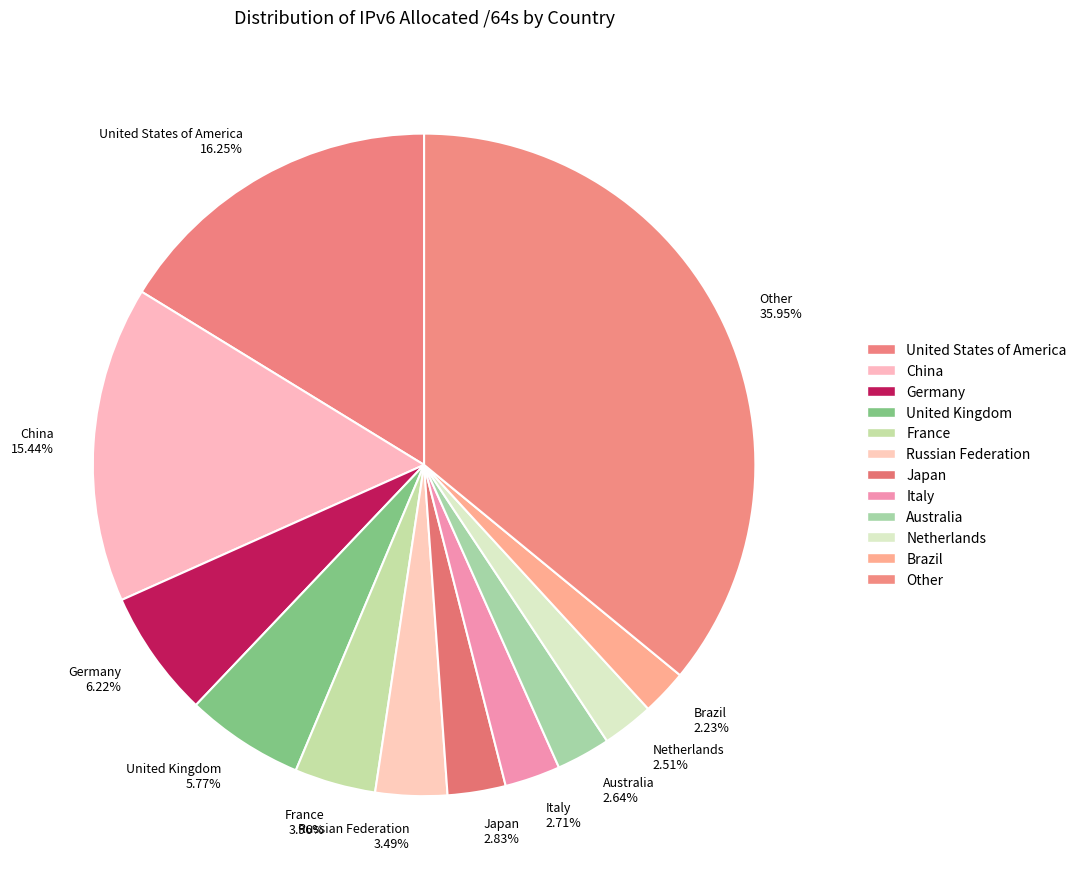

Count the number of slices in the pie.

12